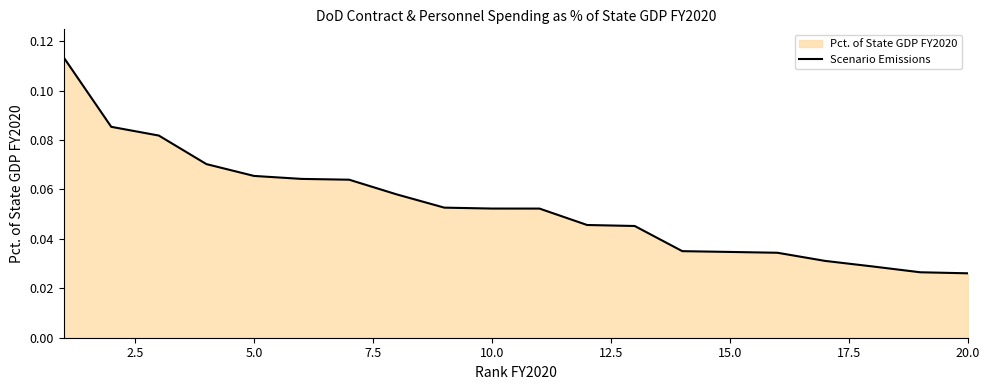

How many lines are shown in the chart?

1